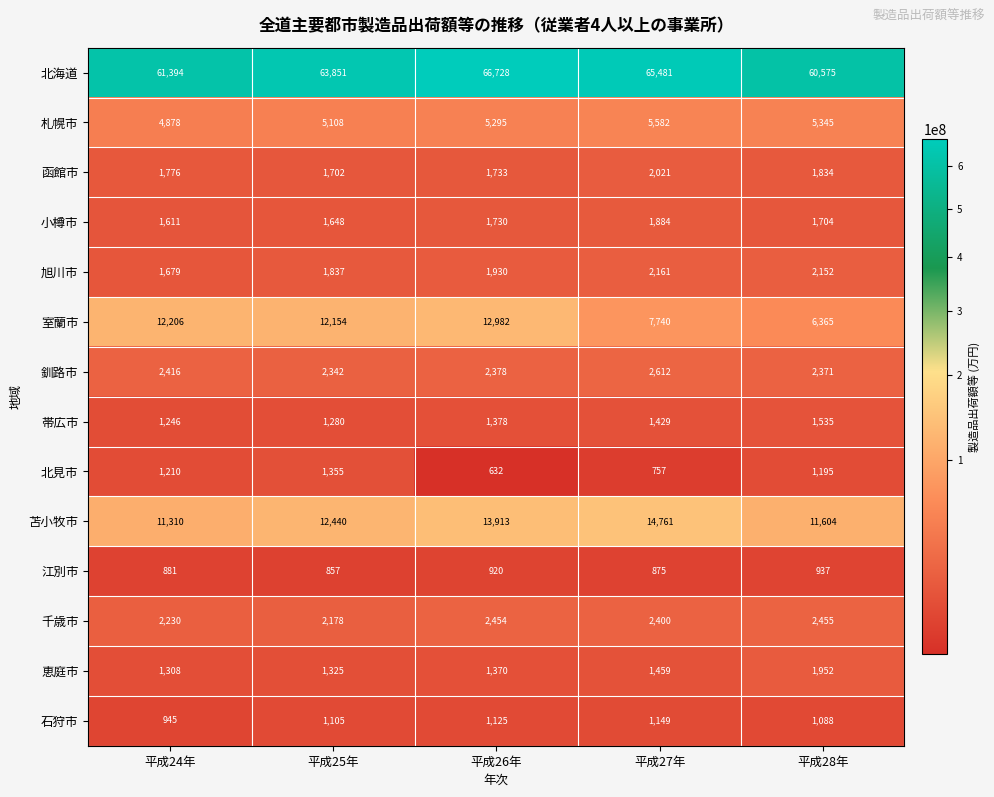

List the series in order of their peak value, highest first.

北海道, 苫小牧市, 室蘭市, 札幌市, 釧路市, 千歳市, 旭川市, 函館市, 恵庭市, 小樽市, 帯広市, 北見市, 石狩市, 江別市